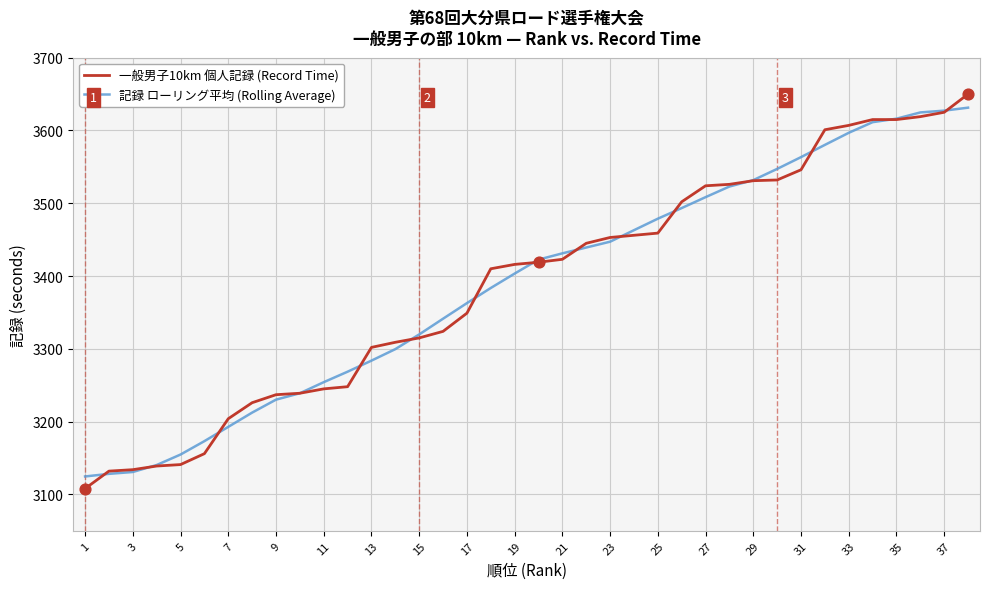

What is the maximum value shown in the chart?

3650.0